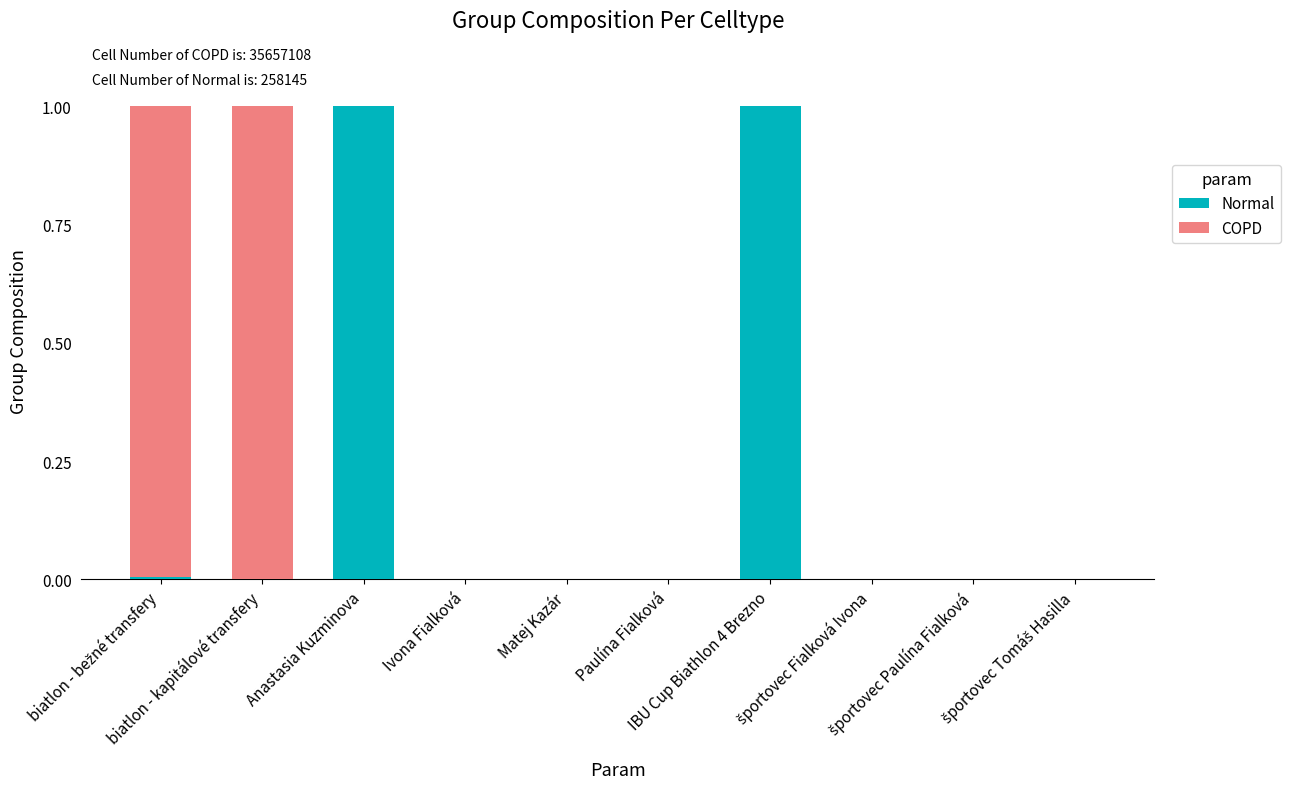

Are the bars horizontal?

No